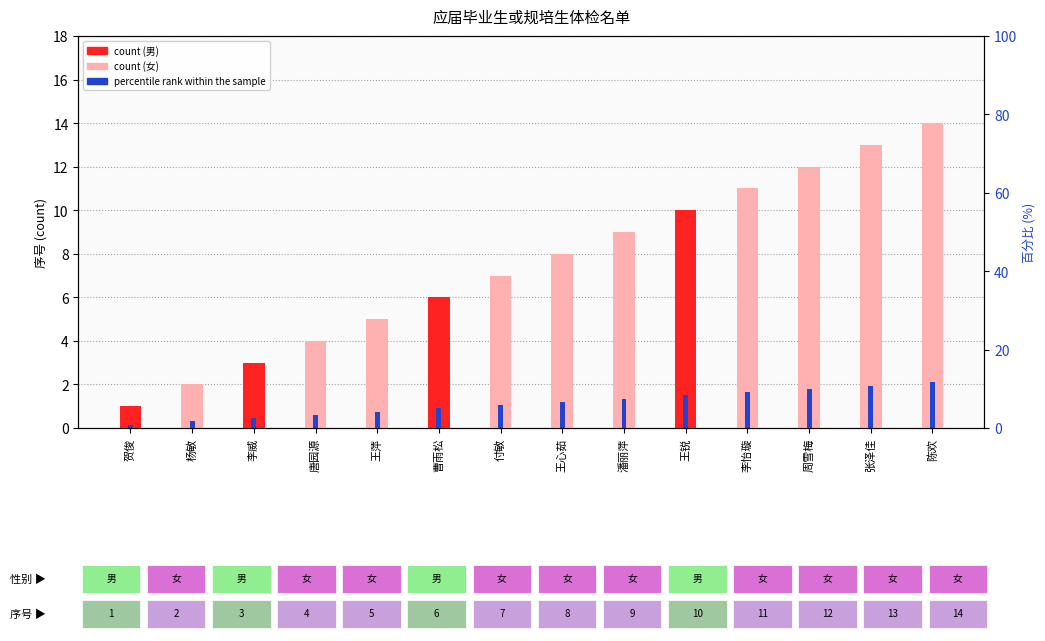

Reading left to right, list all the values displayed in this chart.

count: 贺俊=1.0	杨敏=2.0	李威=3.0	唐园源=4.0	王萍=5.0	曹雨松=6.0	付敏=7.0	王心茹=8.0	潘丽萍=9.0	王锐=10.0	李怡璇=11.0	周雪梅=12.0	张泽佳=13.0	陈欢=14.0
percentile rank within the sample: 贺俊=0.1	杨敏=0.3	李威=0.4	唐园源=0.6	王萍=0.8	曹雨松=0.9	付敏=1.1	王心茹=1.2	潘丽萍=1.3	王锐=1.5	李怡璇=1.6	周雪梅=1.8	张泽佳=1.9	陈欢=2.1